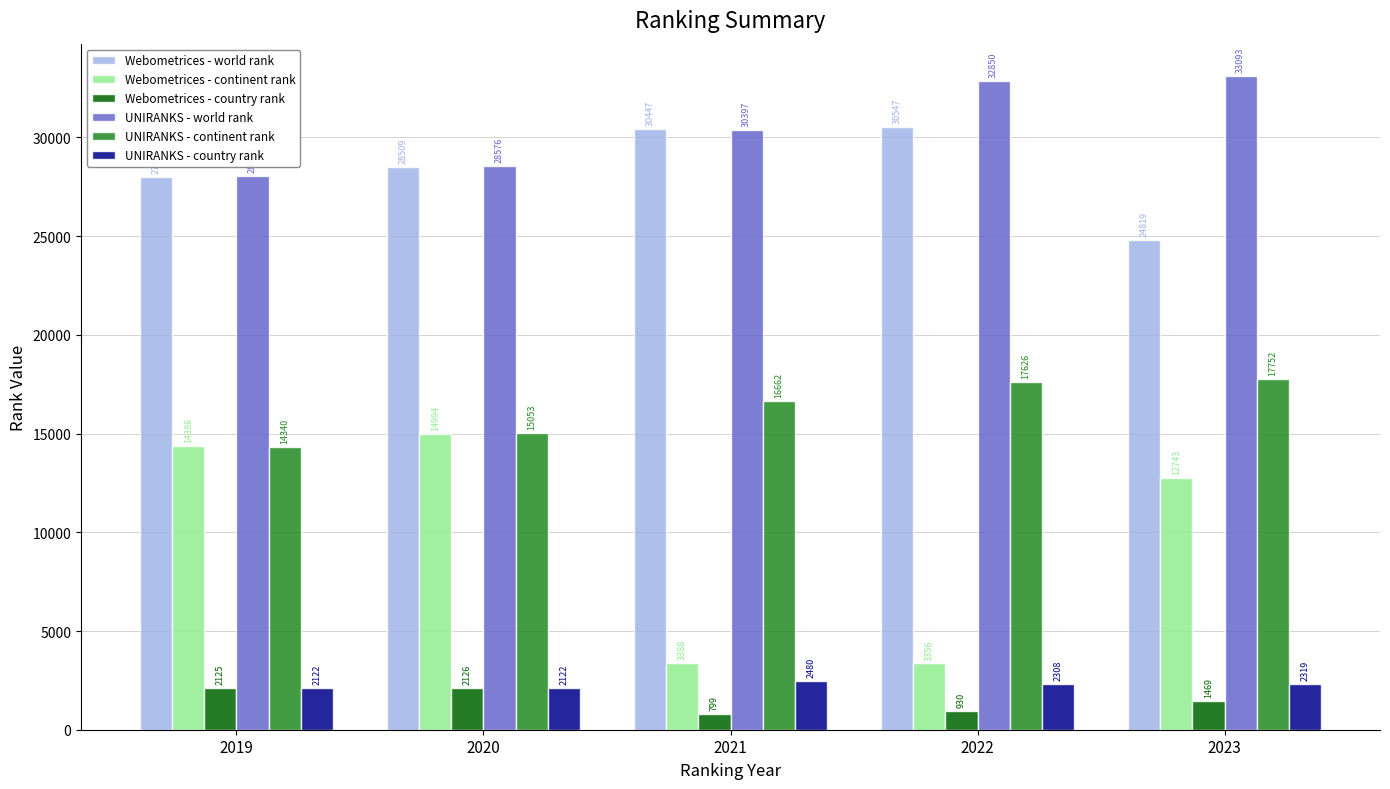

How many categories are shown in the chart?

5